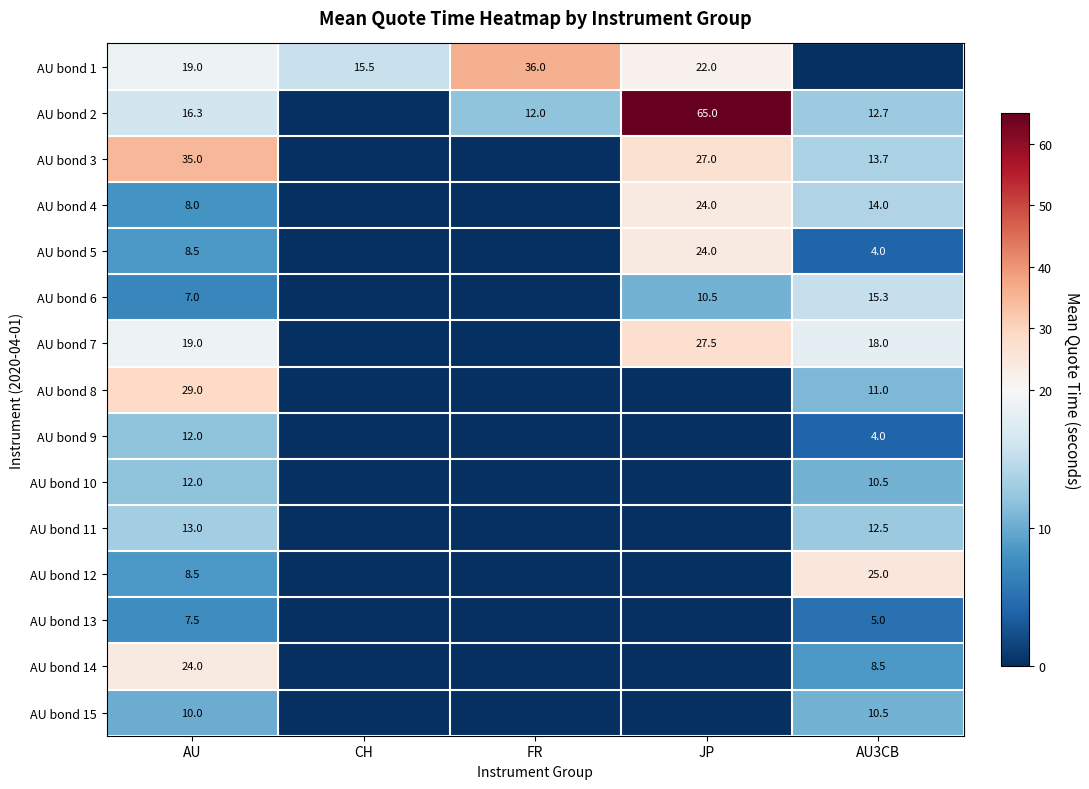

What is the total value across all series at AU?

228.8